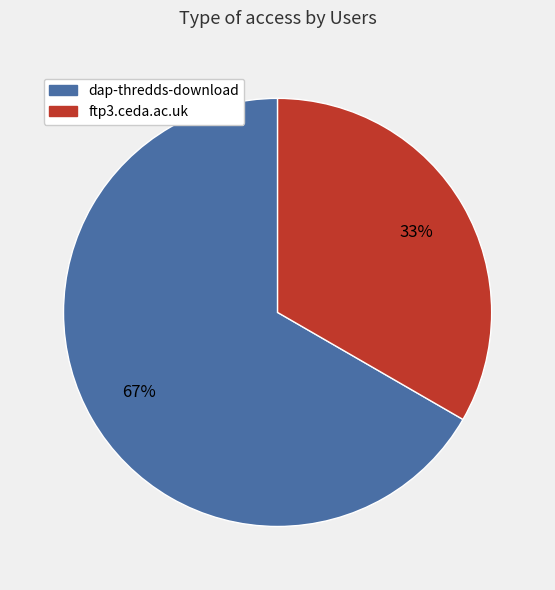

True or false: dap-thredds-download accounts for 67% of the total.

True